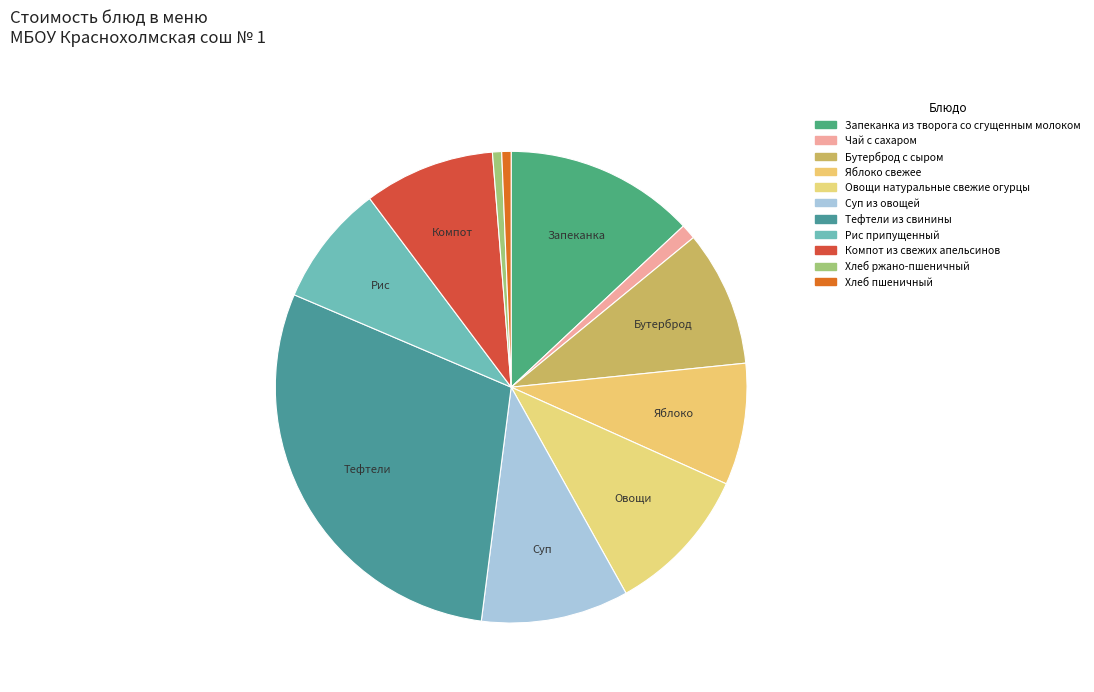

How many slices are in this pie chart?

11